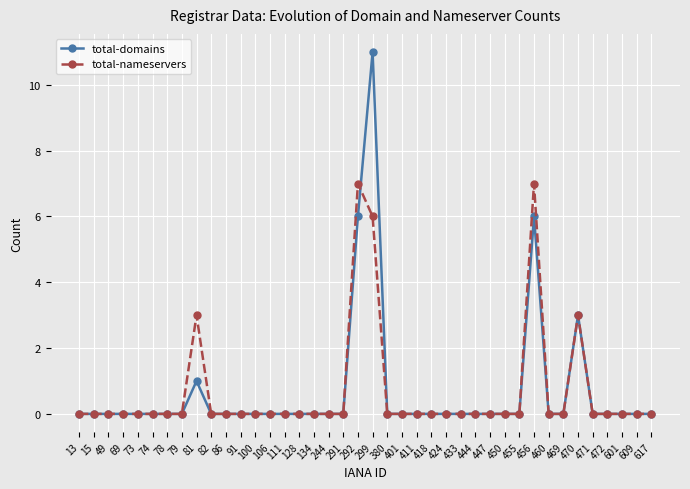

What are all the series names shown in the legend?

total-domains, total-nameservers